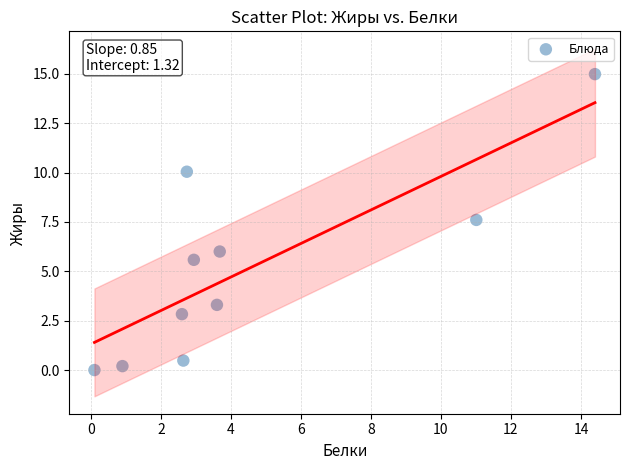

What Y value in the scatter plot is closest to 7?

7.6